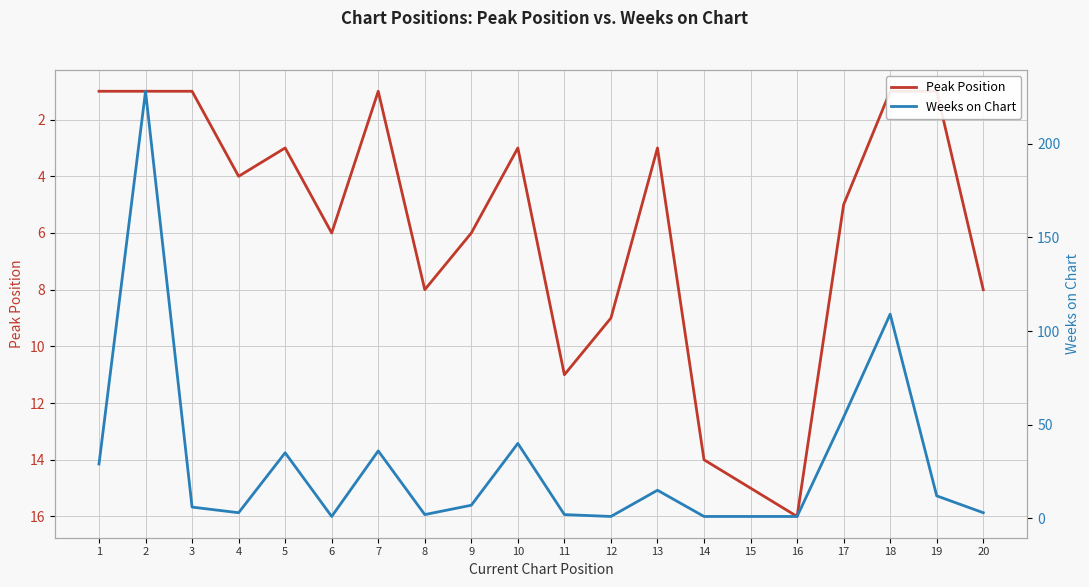

At which label does Weeks on Chart reach its minimum?

6